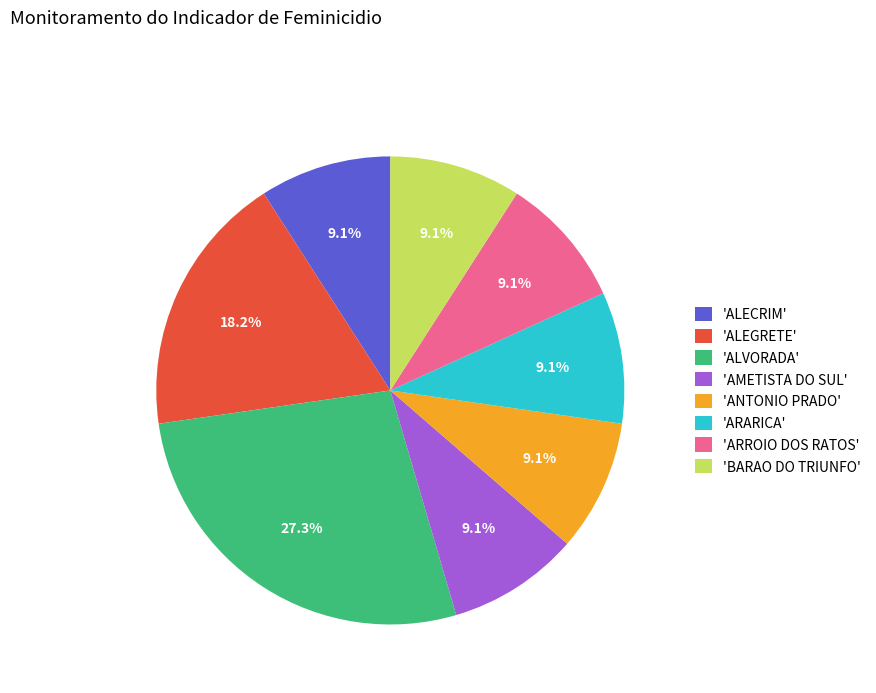

To the nearest percent, what is the average slice percentage?

12%